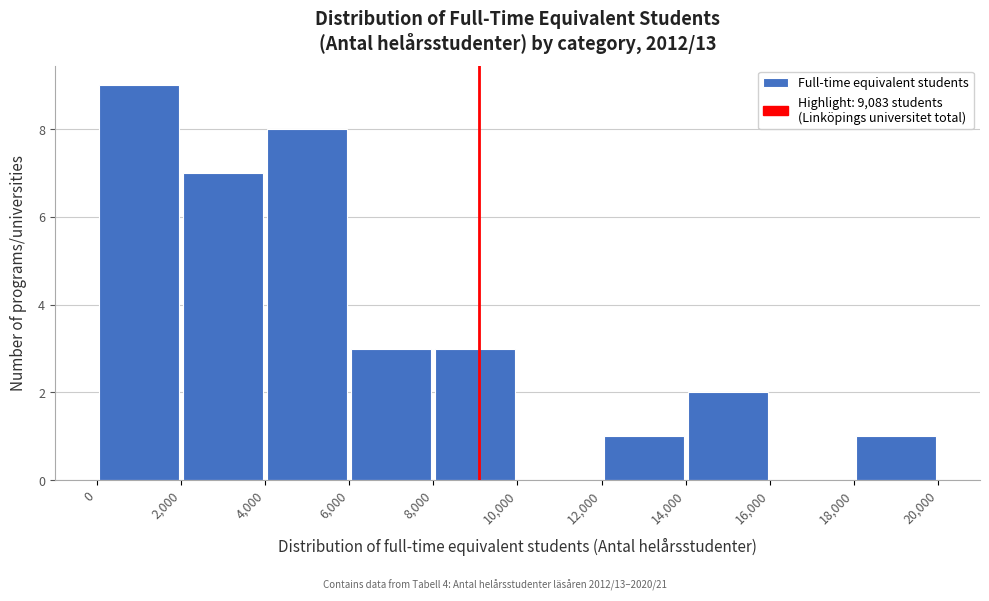

Over which range of the x-axis is the bar tallest?

0 to 2,000